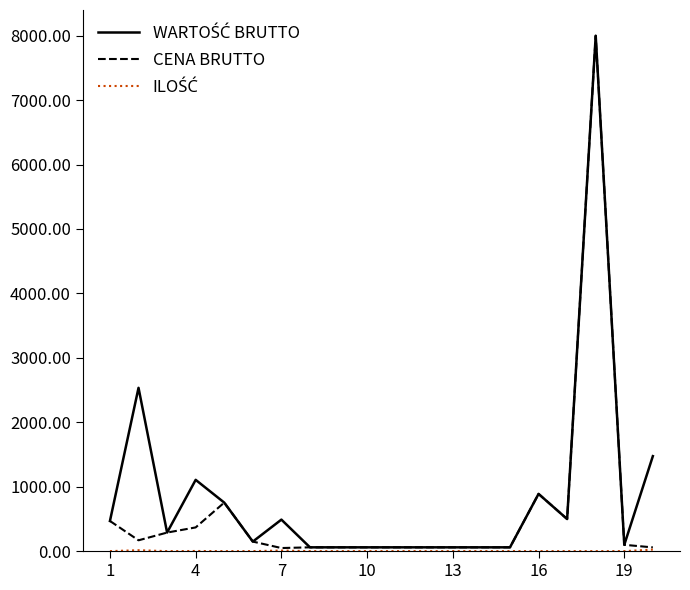

What is the maximum value shown in the chart?

7998.0